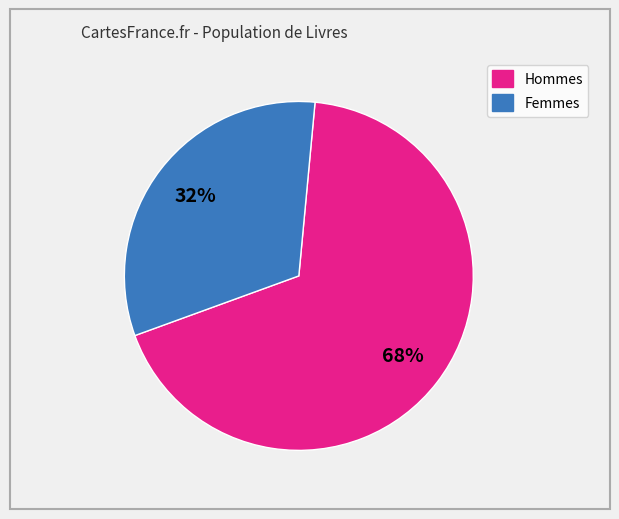

To the nearest percent, what is the average slice percentage?

50%